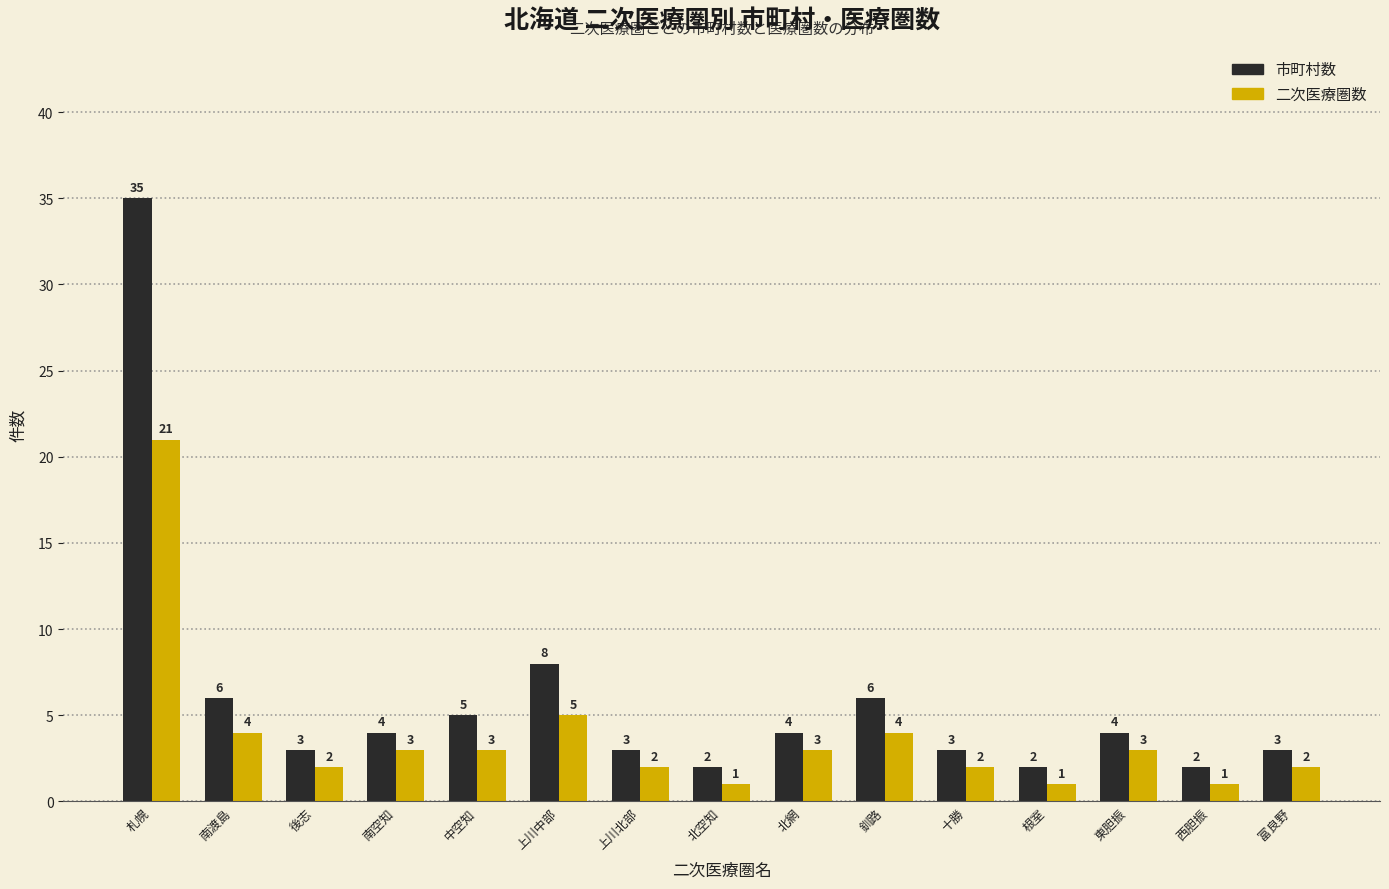

Reading left to right, list all the values displayed in this chart.

市町村数: 札幌=35	南渡島=6	後志=3	南空知=4	中空知=5	上川中部=8	上川北部=3	北空知=2	北網=4	釧路=6	十勝=3	根室=2	東胆振=4	西胆振=2	富良野=3
二次医療圏数: 札幌=21	南渡島=4	後志=2	南空知=3	中空知=3	上川中部=5	上川北部=2	北空知=1	北網=3	釧路=4	十勝=2	根室=1	東胆振=3	西胆振=1	富良野=2